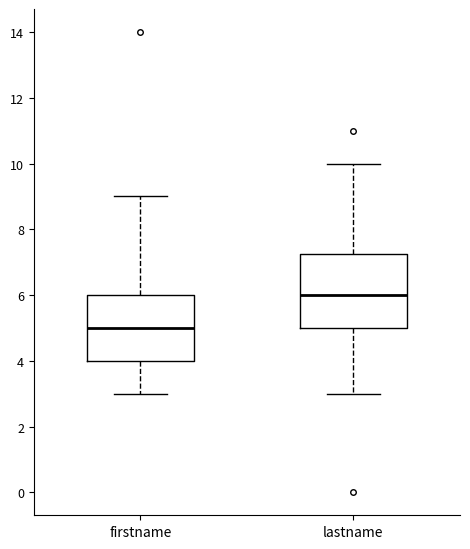

Where is the upper edge of the box for lastname on the y-axis? The values are not printed on the chart, so give them approximately, as read against the axis.

7.2